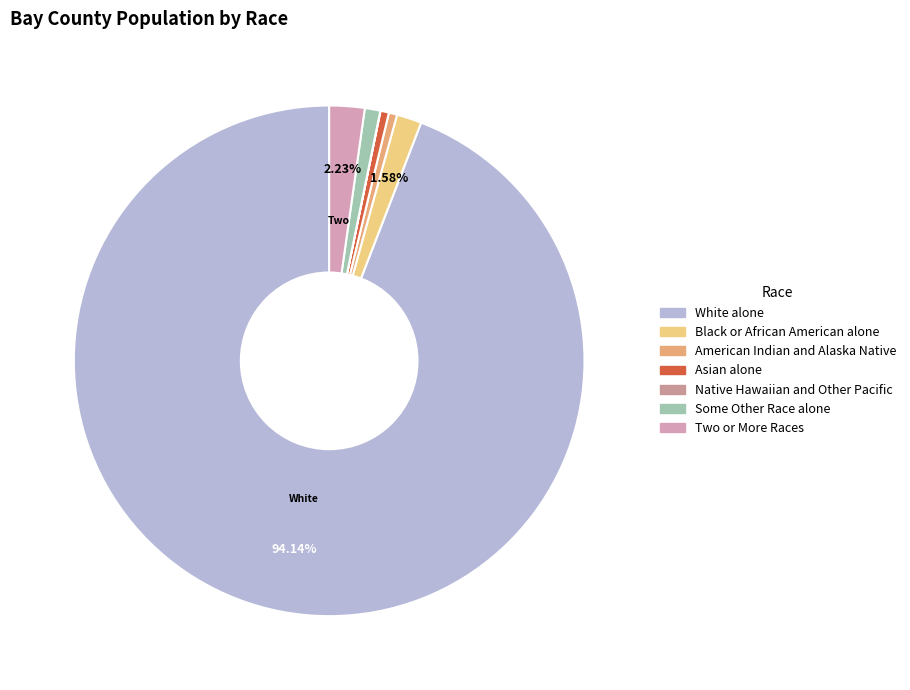

Combined, do White alone and Asian alone account for over 50%?

Yes